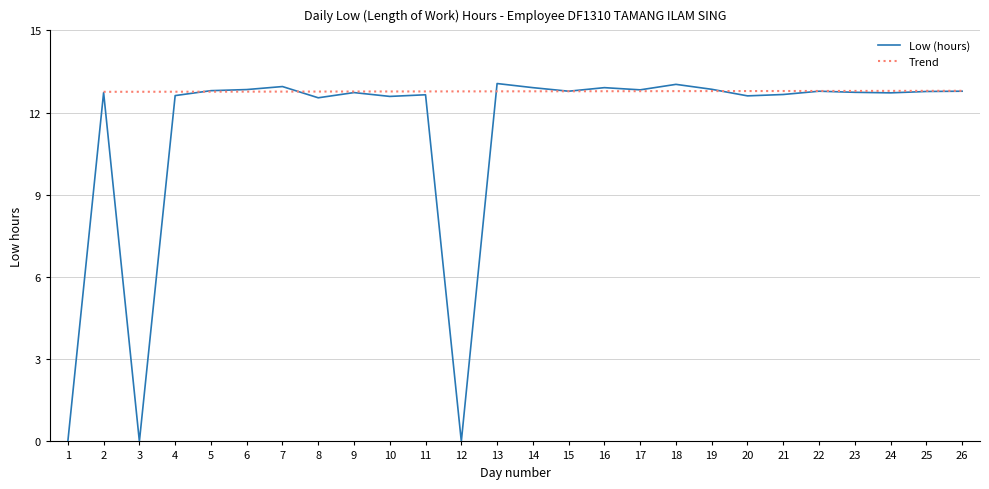

Which label corresponds to the largest value in the chart?

13